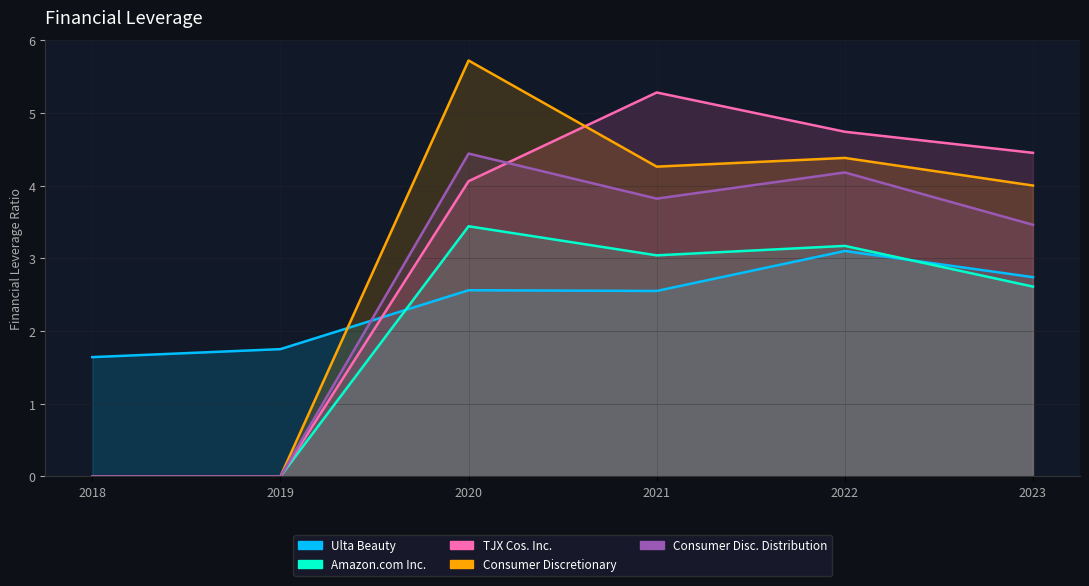

Count the number of categories in the chart.

6